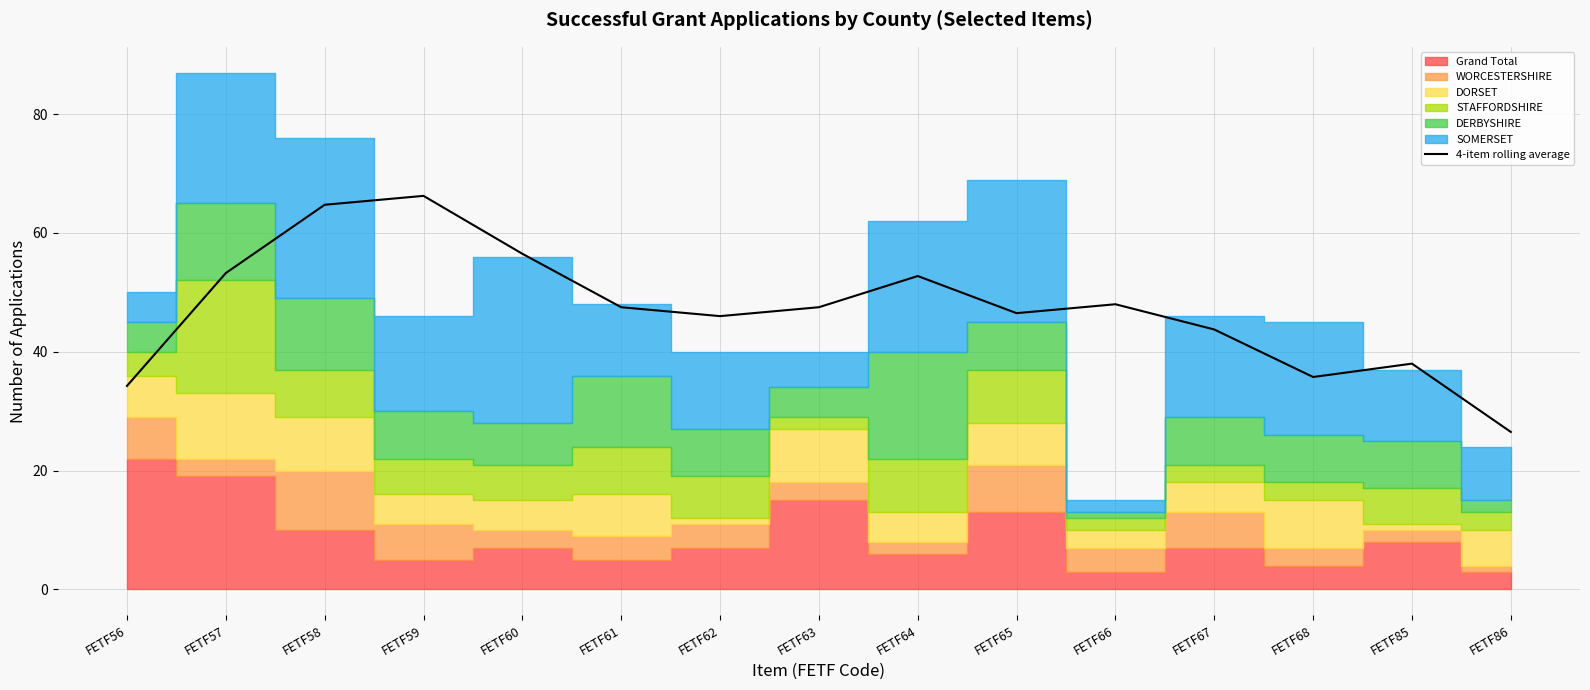

True or false: there are more than 2 points higher than both neighbors.

True